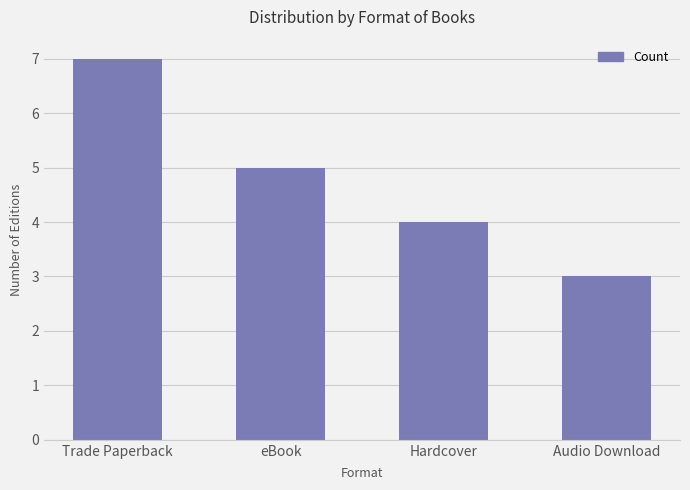

Which category has the lowest value across all series?

Audio Download